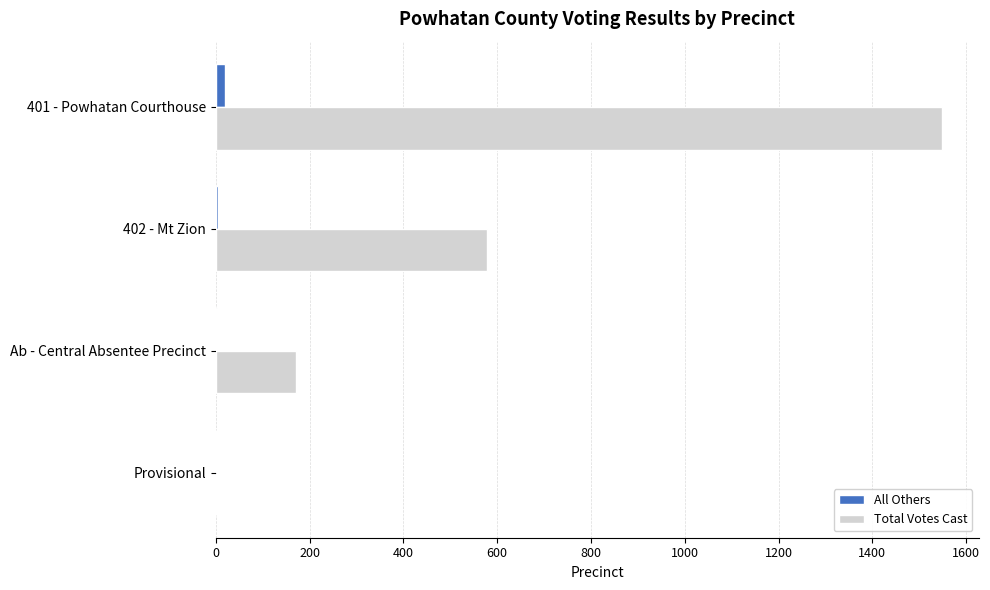

Is it true that Total Votes Cast equals 2264 at 401 - Powhatan Courthouse?

False